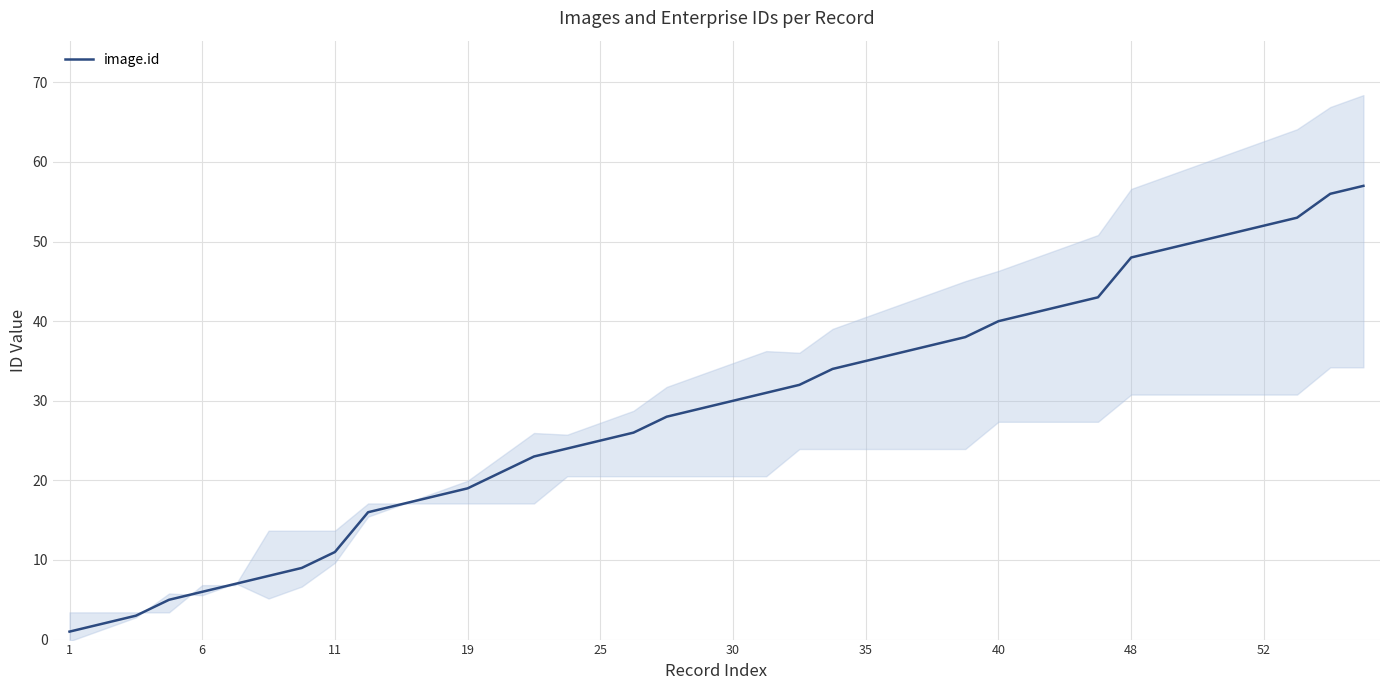

True or false: image.id has a value of 13 at 25.

False